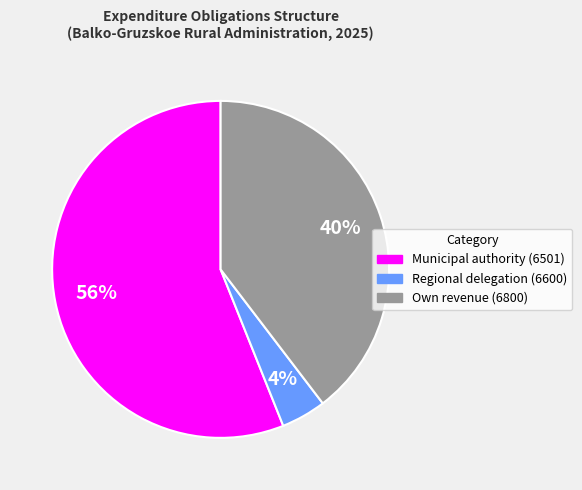

Count the number of slices in the pie.

3